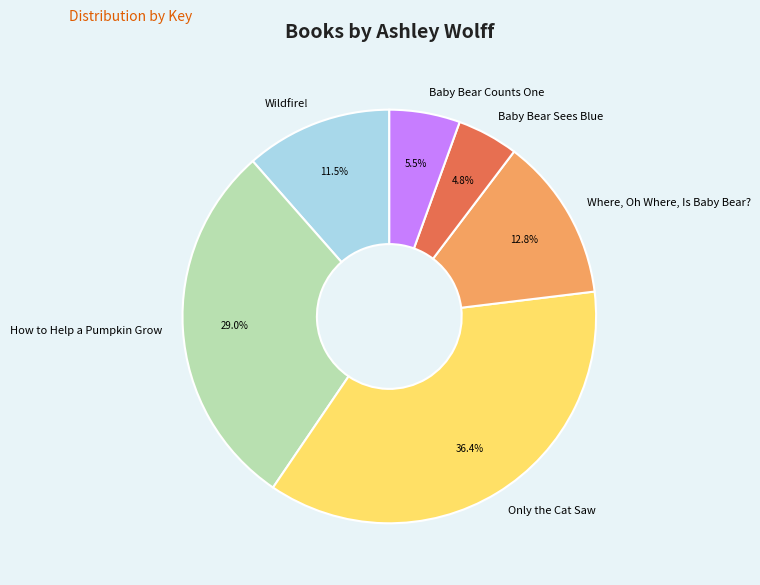

Rank the categories by value from lowest to highest.

Baby Bear Sees Blue, Baby Bear Counts One, Wildfire!, Where, Oh Where, Is Baby Bear?, How to Help a Pumpkin Grow, Only the Cat Saw